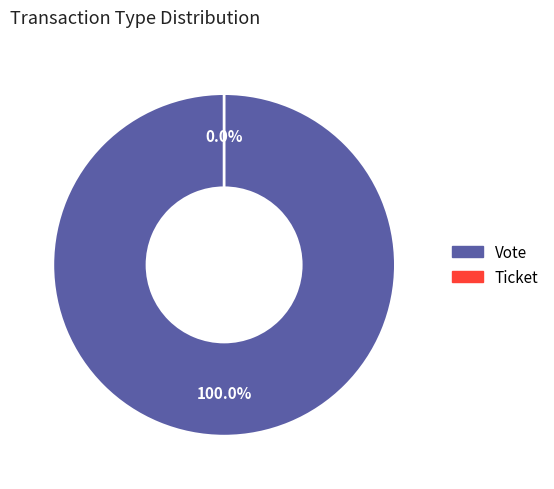

Which slice represents more than half of the pie?

Vote